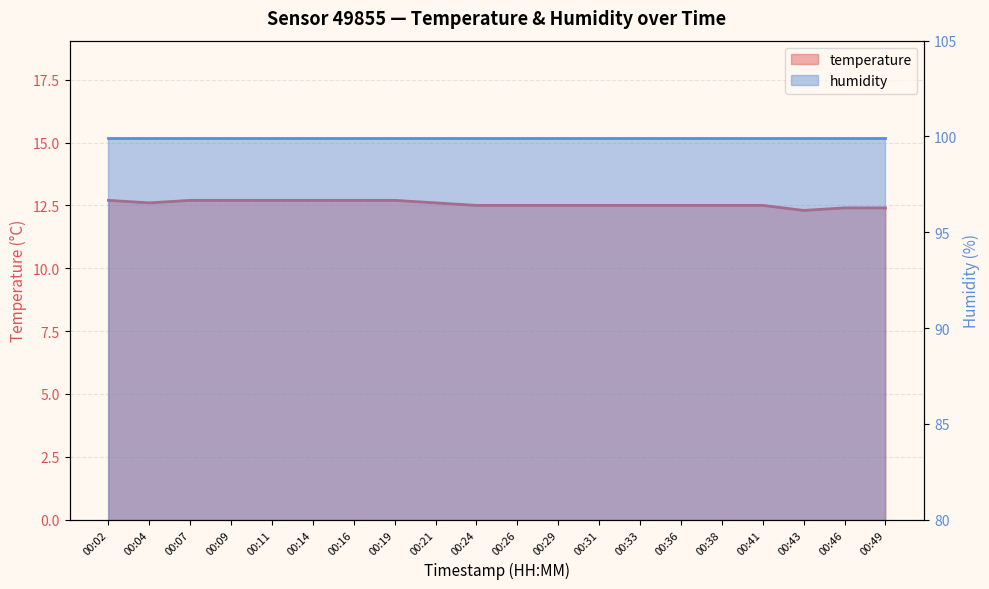

How many data points does each series have?

20